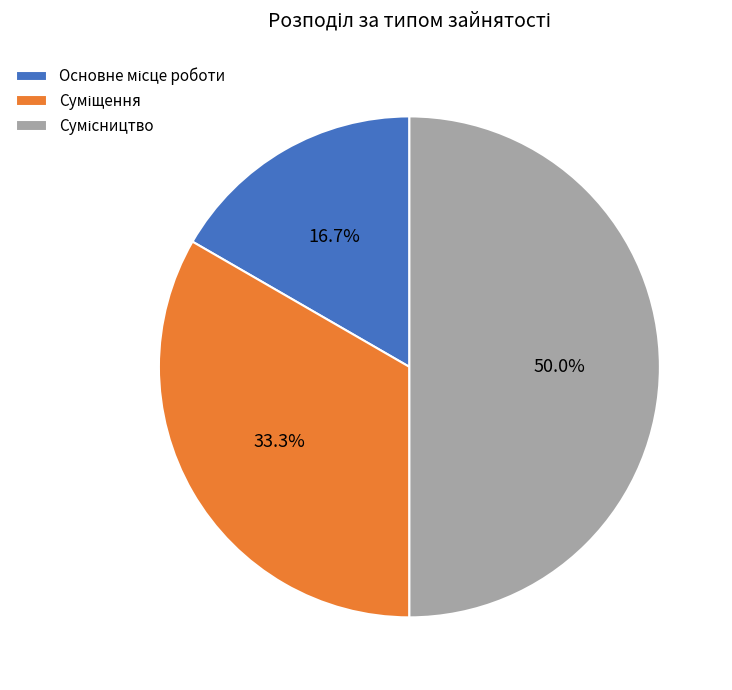

Which category has the biggest portion of the pie?

Сумісництво